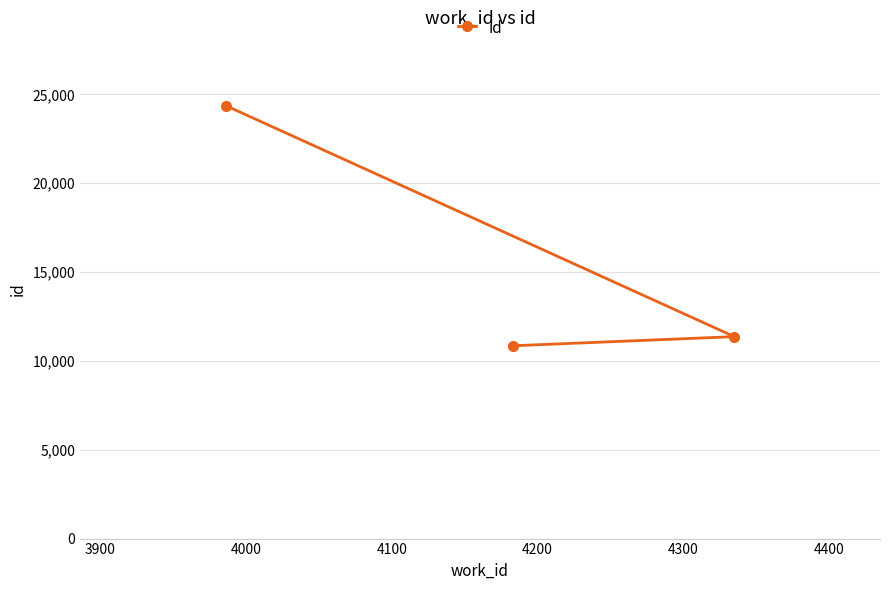

What is the value of the 1st point from the left?

24371